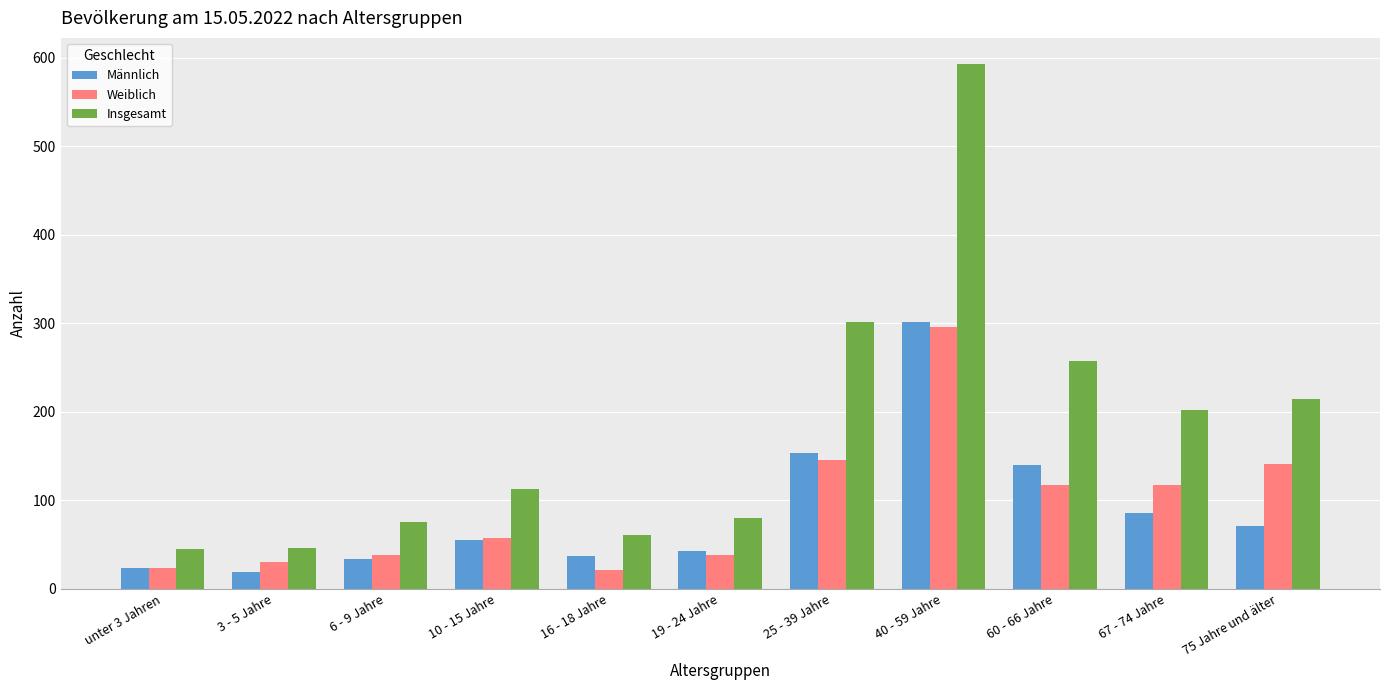

Is the value of Weiblich at 3 - 5 Jahre greater than the value of Insgesamt at 75 Jahre und älter?

No